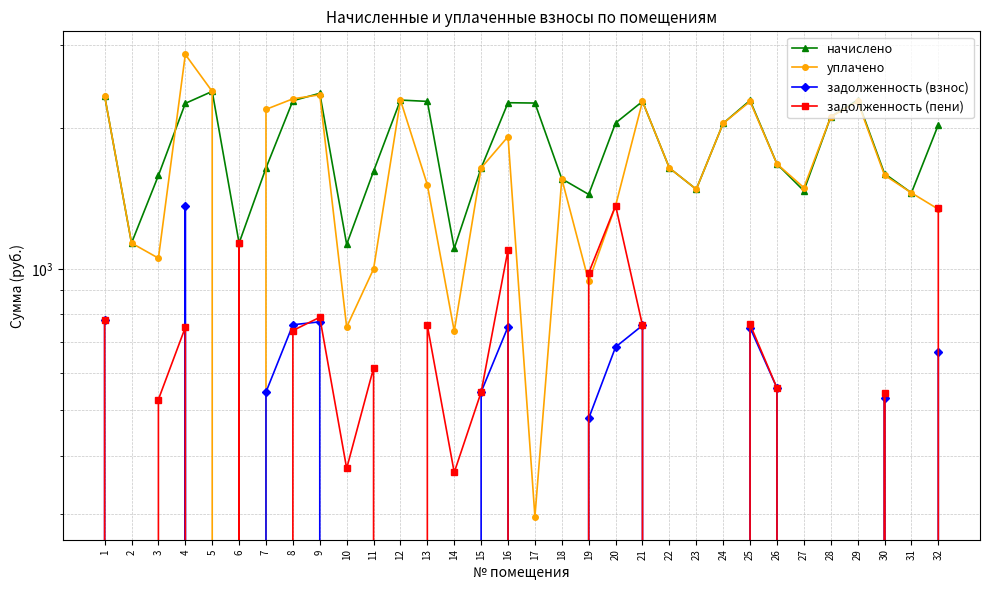

At which label is уплачено closest to 1431?

31